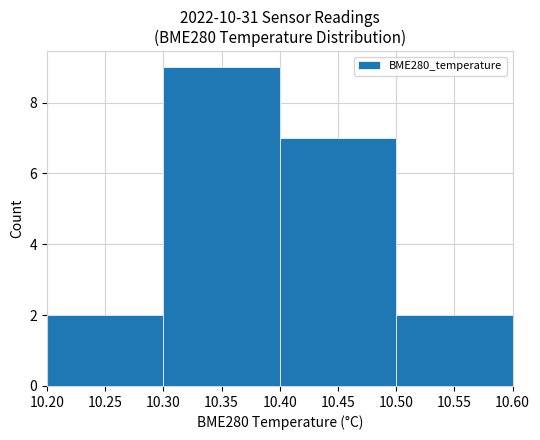

What is the ratio of the value at 10.25 to the value at 10.55?

1.0